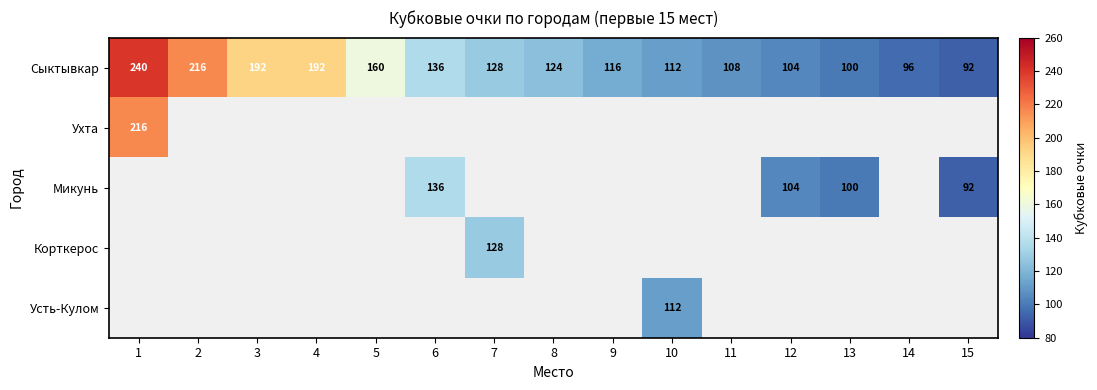

Is it true that Сыктывкар equals 427 at 1?

False